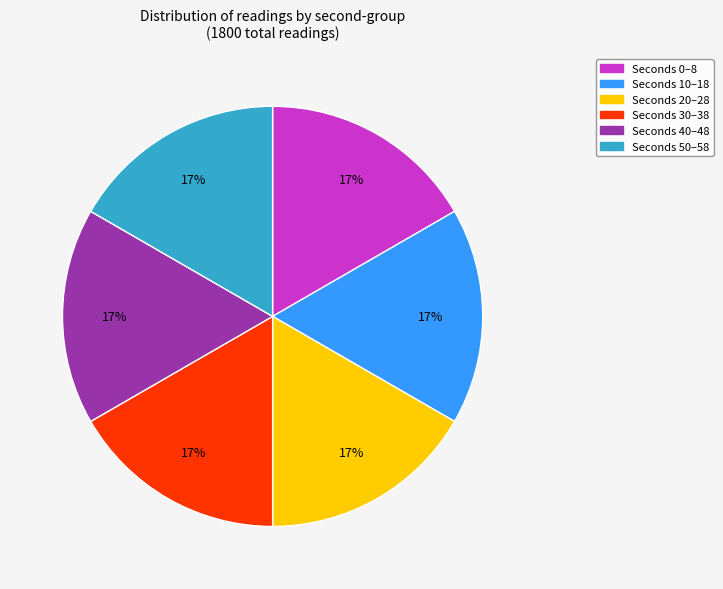

How many slices are in this pie chart?

6